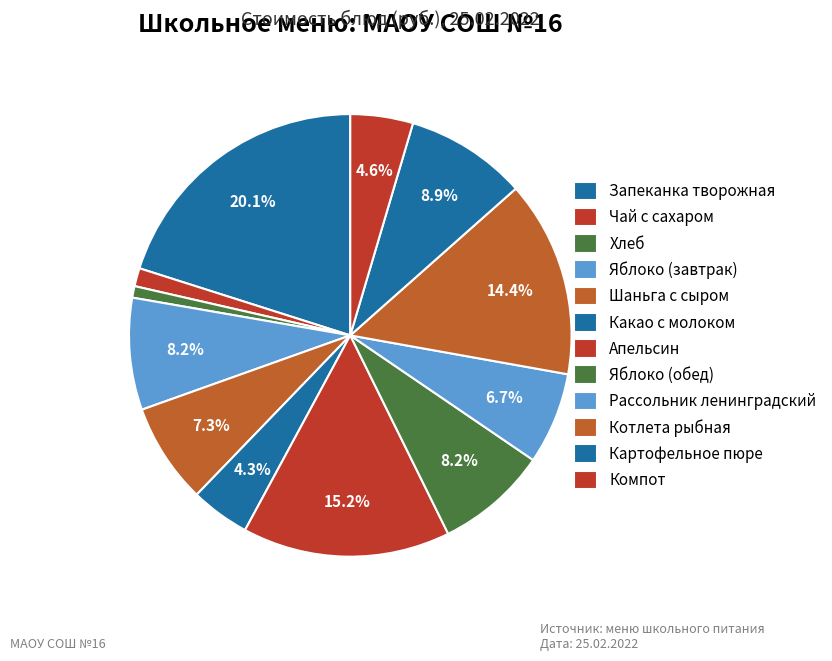

To the nearest percent, what is the difference between the Рассольник ленинградский and Компот slice percentages?

2%